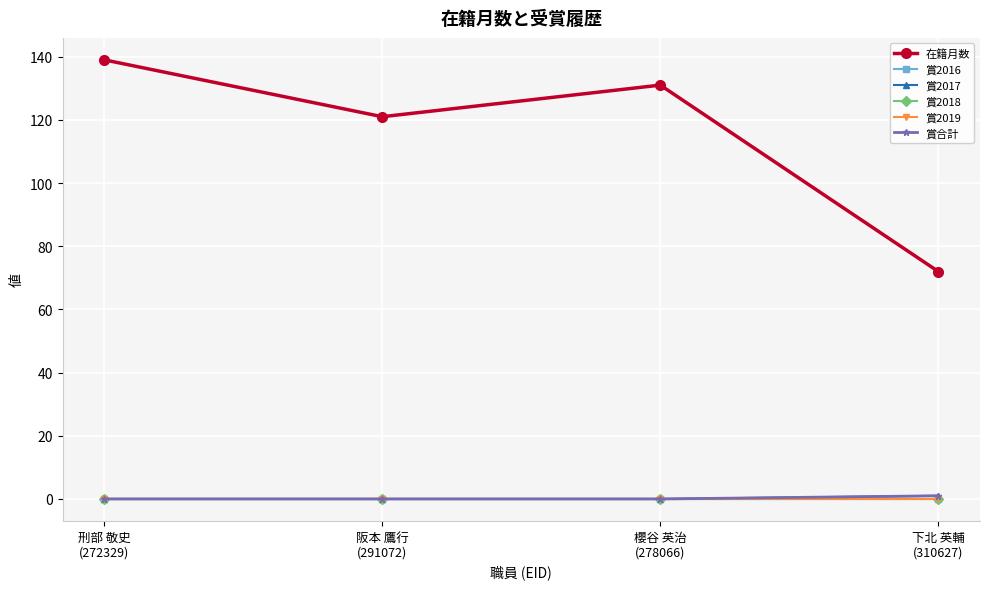

Does the chart have visible grid lines?

Yes